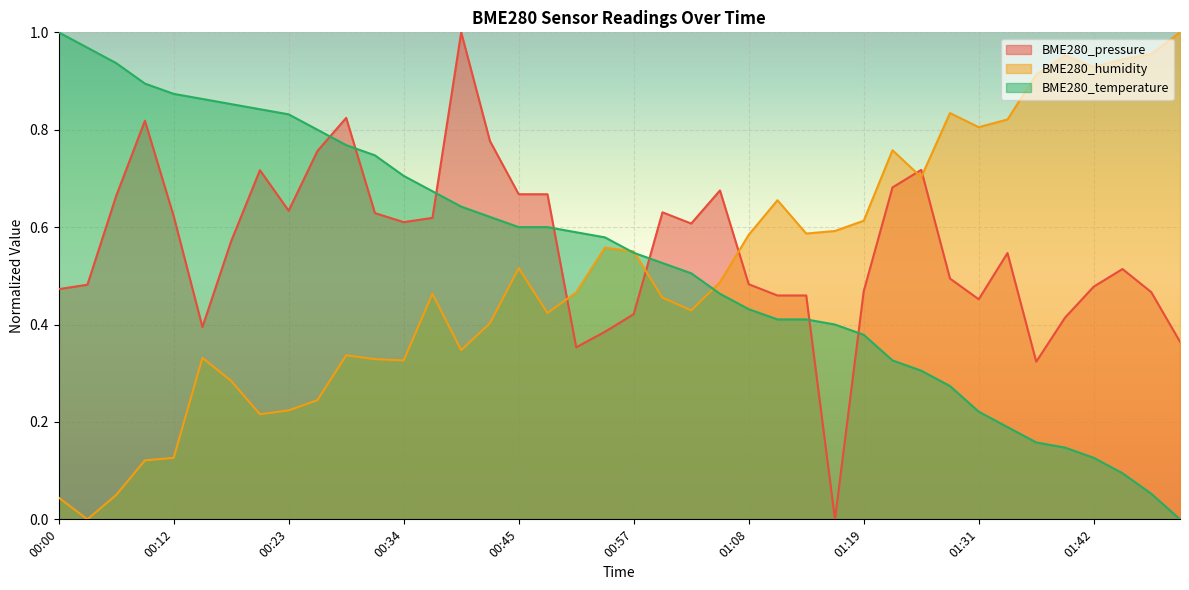

The BME280_pressure series shows 0.6 at 00:23. True or false?

True